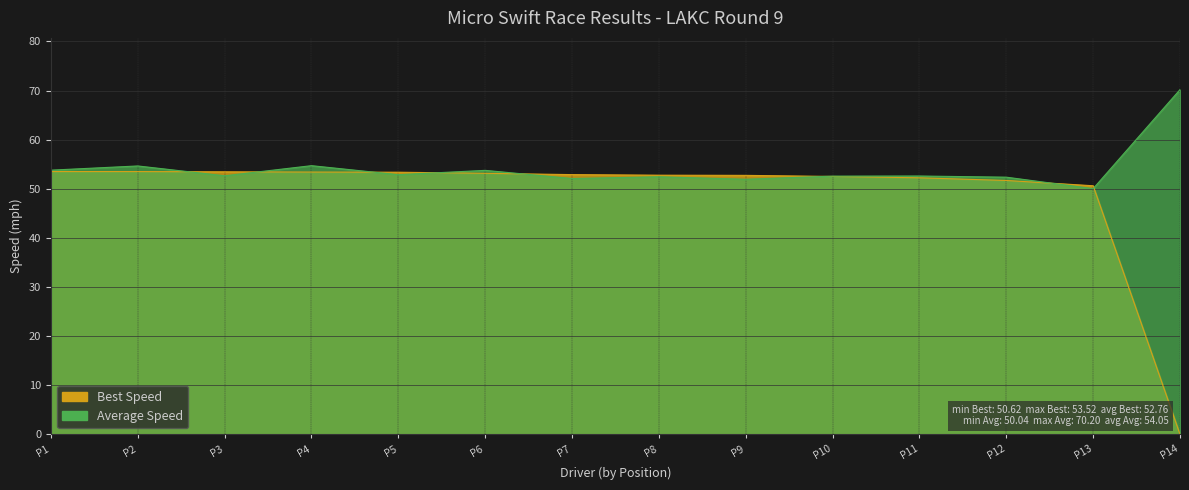

Which series ends up on top after the final intersection of Best Speed and Average Speed?

Average Speed